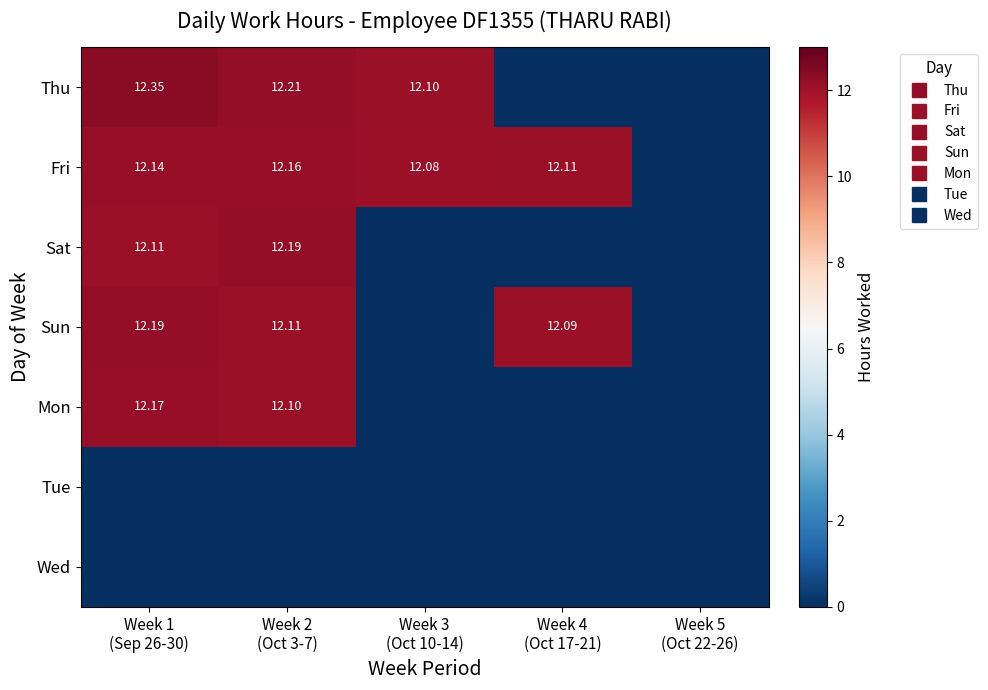

What is the sum of all Fri values?

48.5